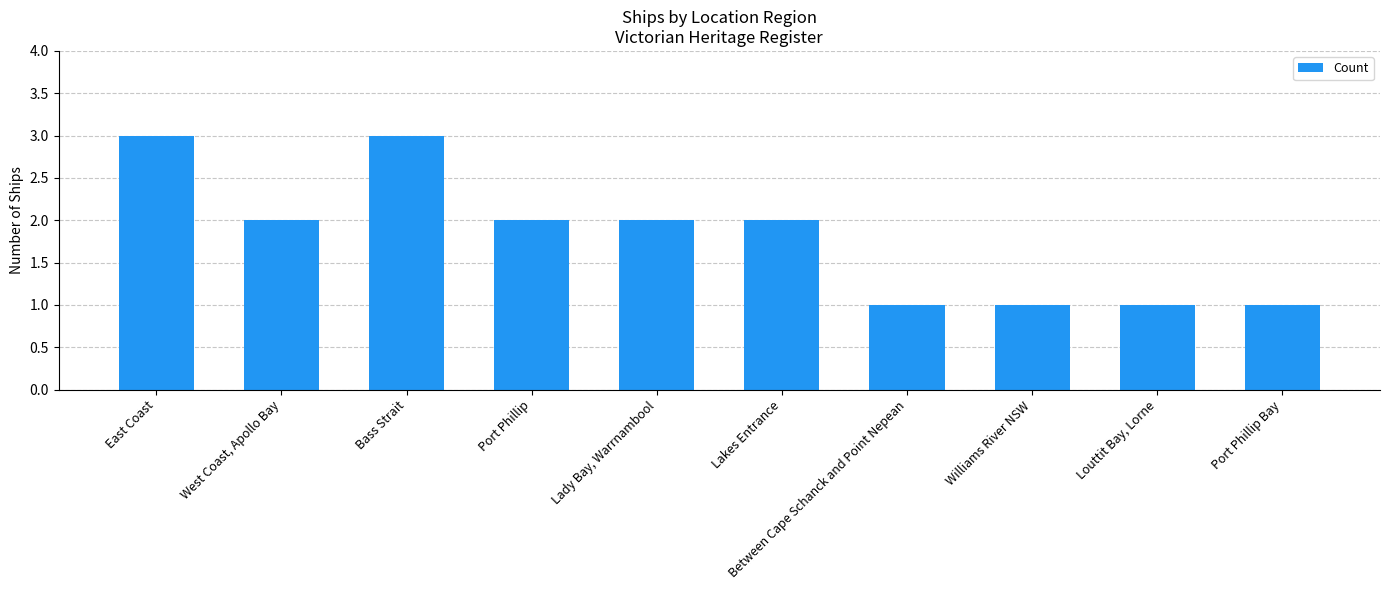

The value at Louttit Bay, Lorne is 1. True or false?

True